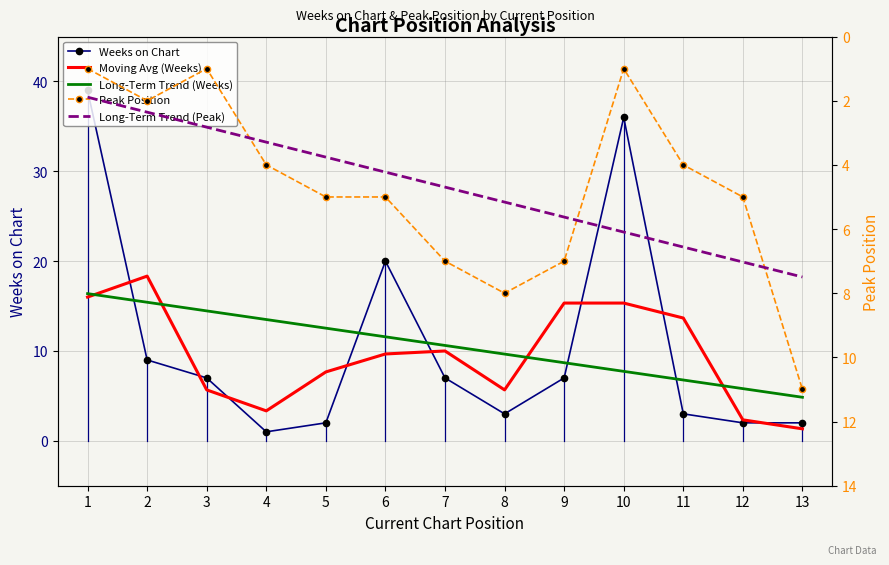

What is the value of the Long-Term Trend (Peak) point at the 6th from the left?

4.2